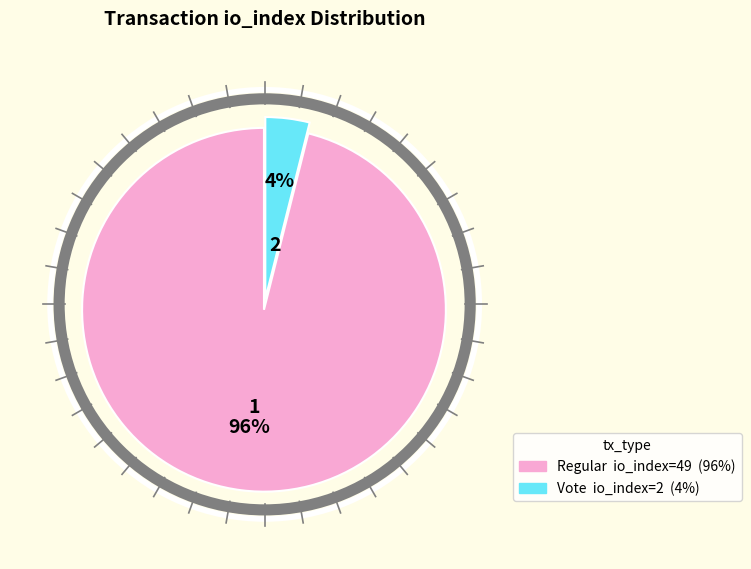

To the nearest percent, what is the difference between the largest and smallest slice percentages?

92%